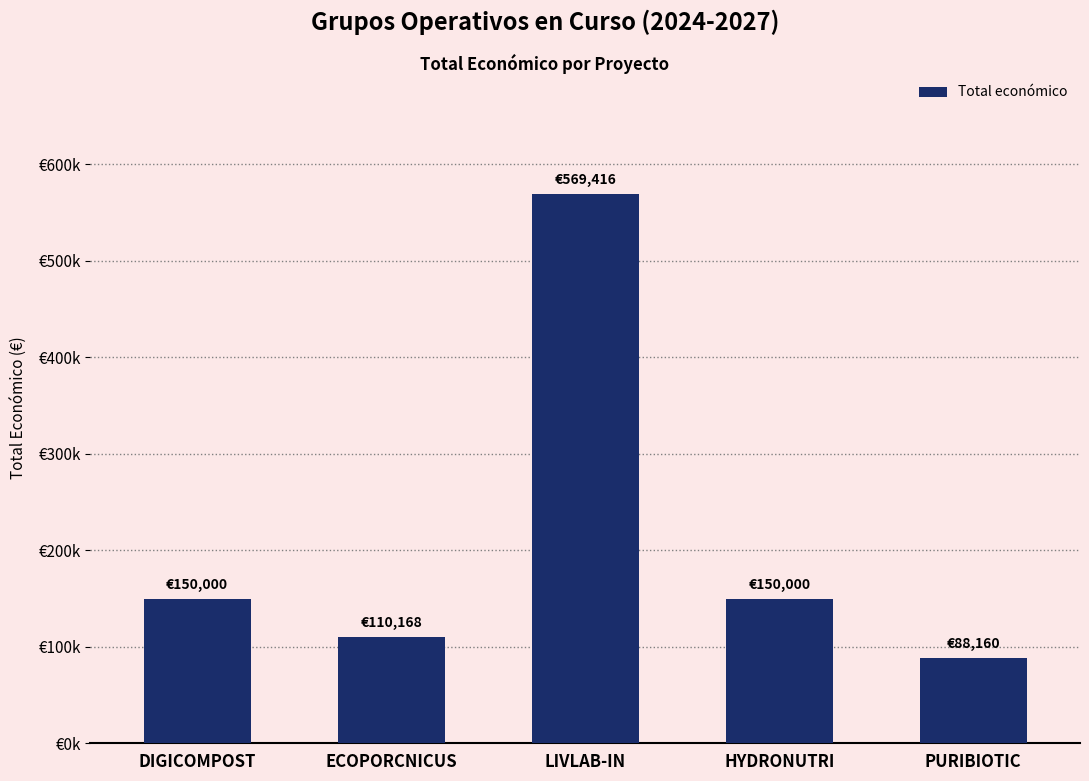

Rank the categories by value from lowest to highest.

PURIBIOTIC, ECOPORCNICUS, DIGICOMPOST, HYDRONUTRI, LIVLAB-IN